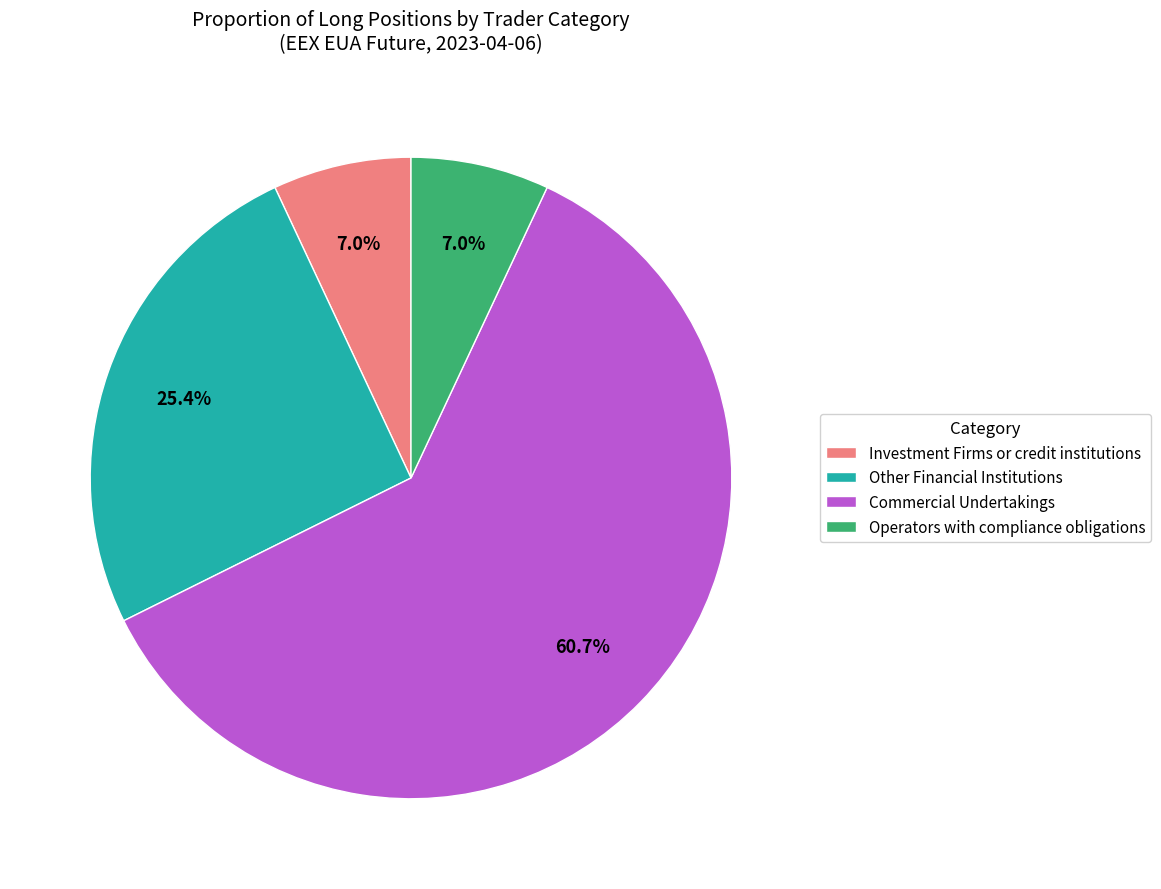

Approximately how many times larger is the value at Commercial Undertakings compared to Other Financial Institutions?

2.4